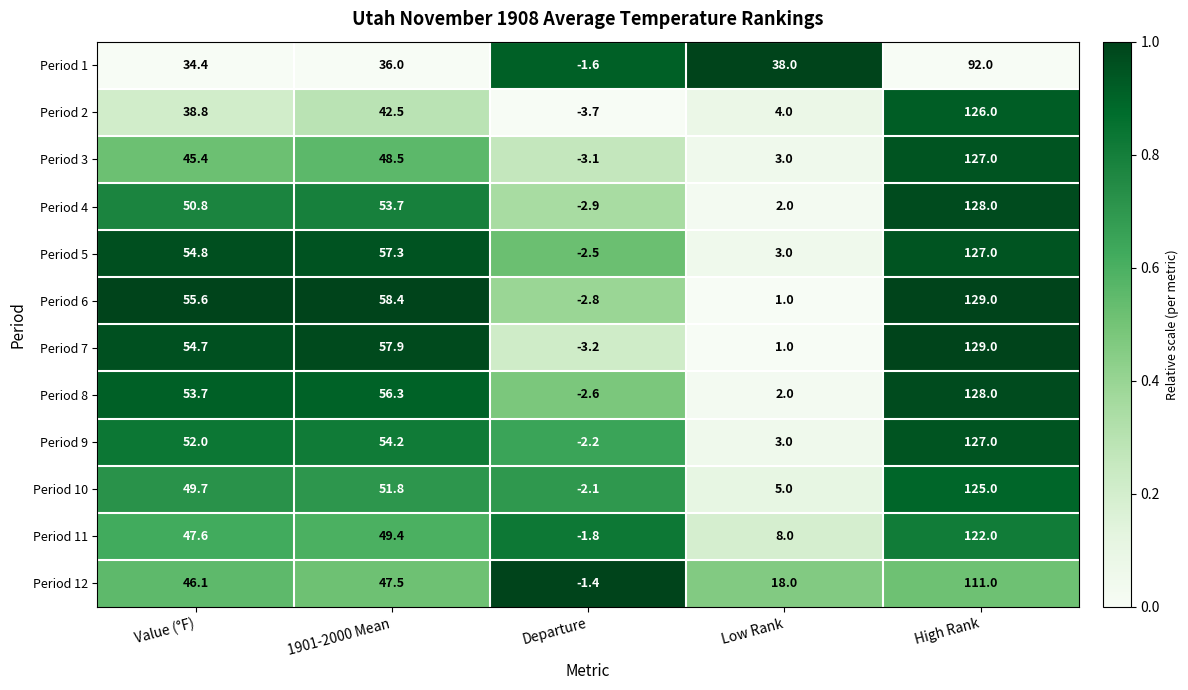

Which series has the largest total across all categories?

Period 6